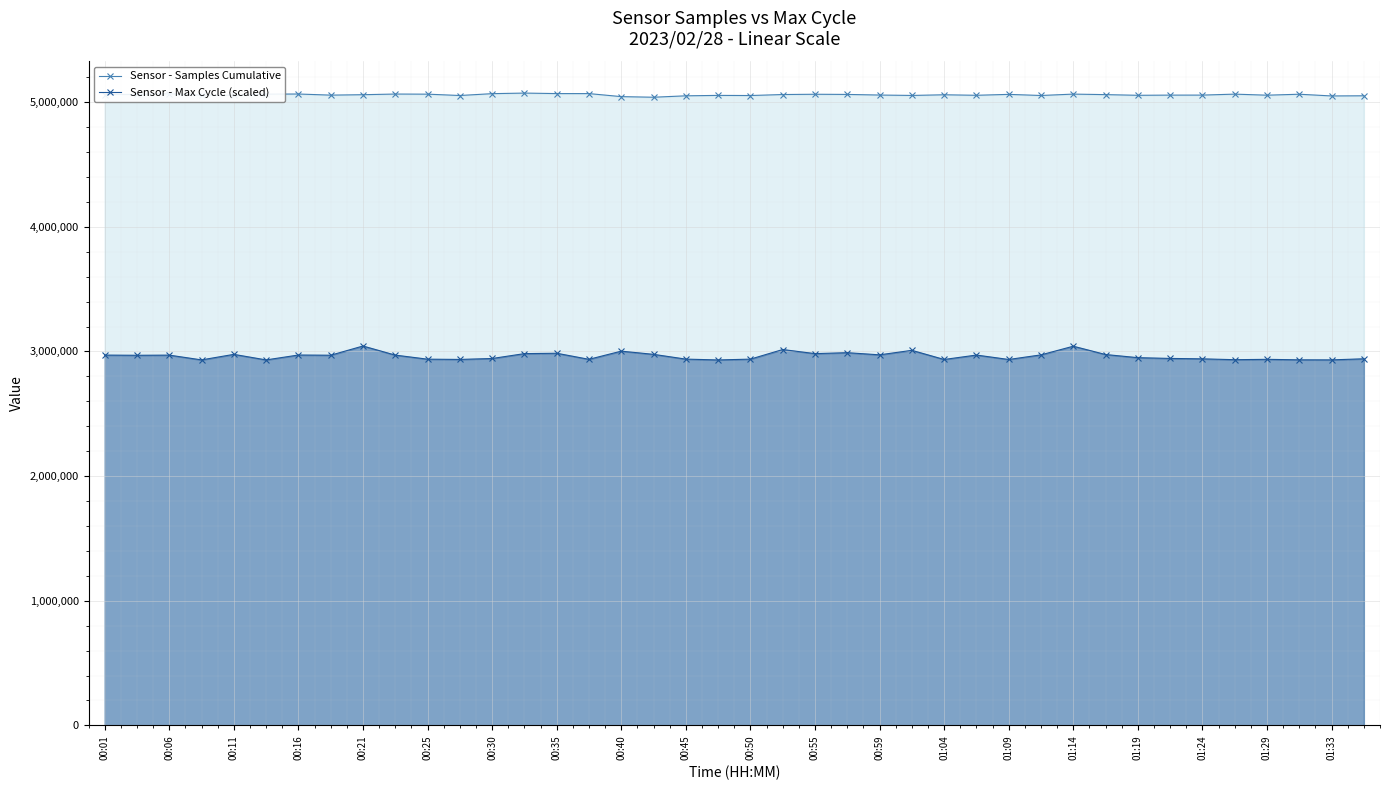

How many series are shown in this chart?

2